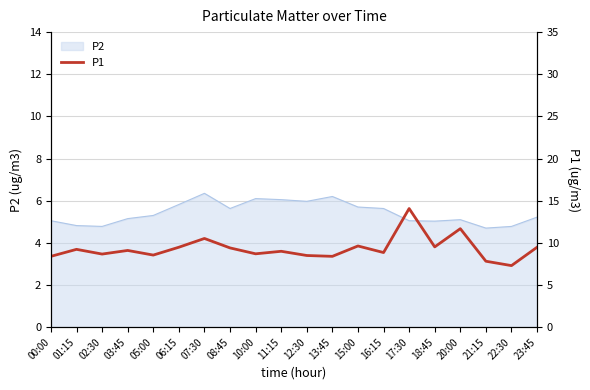

The P2 series shows 5.3 at 05:00. True or false?

True